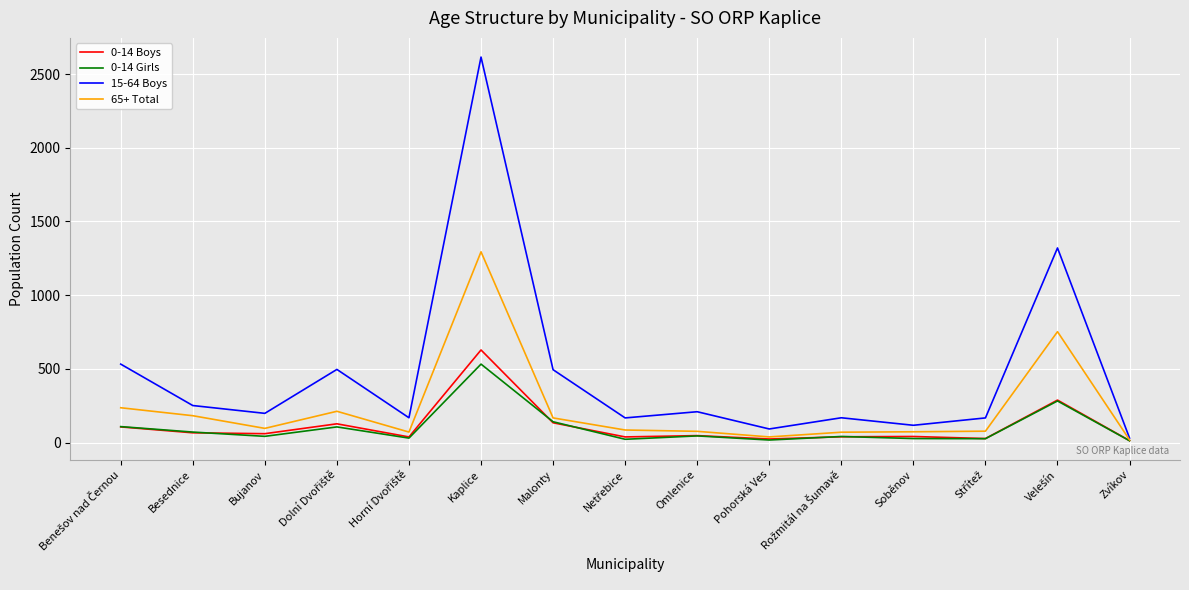

Which category has the lowest value in the 15-64 Boys series?

Zvíkov